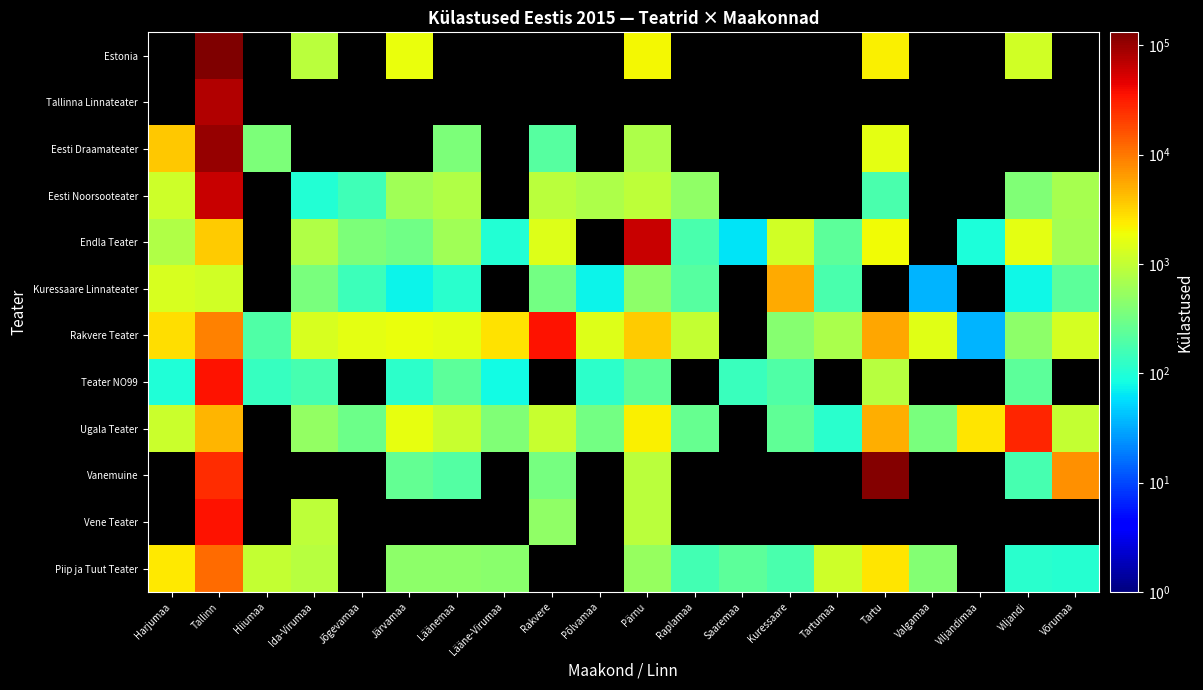

What is the minimum value shown in the chart?

35.0